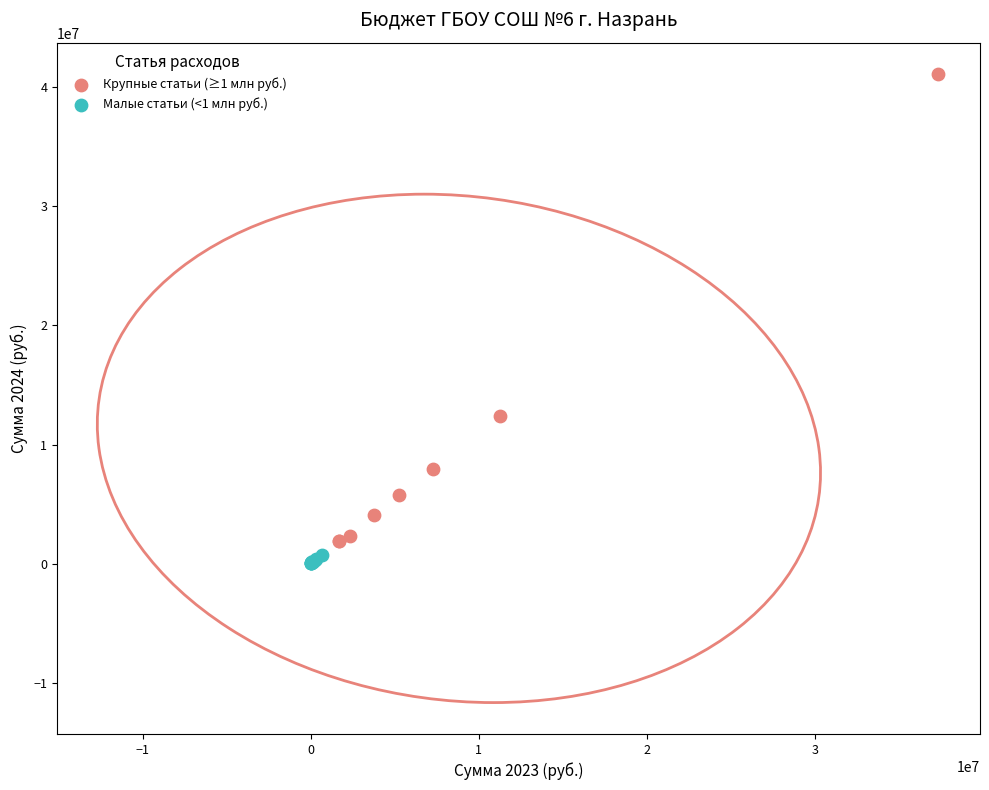

Which series has the widest spread of Y values?

Крупные статьи (≥1 млн руб.)